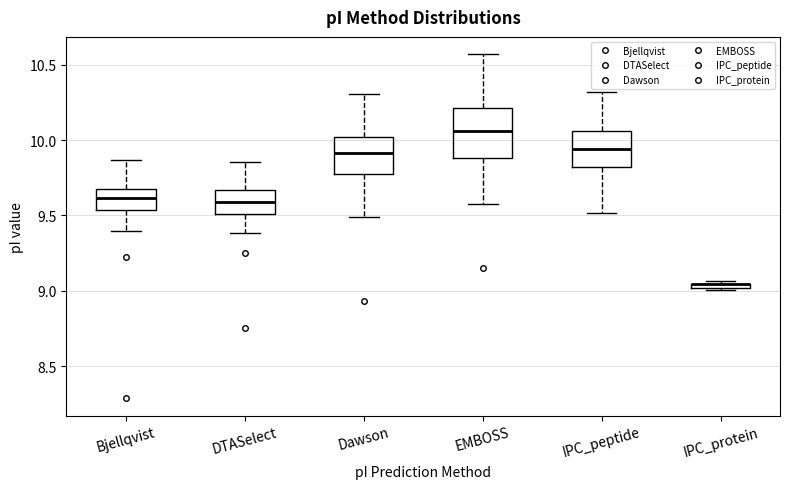

Where is the upper edge of the box for IPC_protein on the y-axis? The values are not printed on the chart, so give them approximately, as read against the axis.

9.05